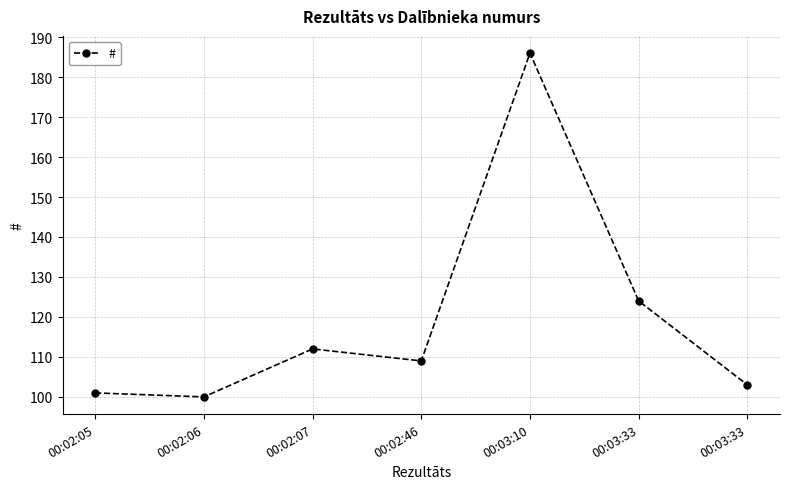

Is it true that the value at 00:03:10 is 294?

False